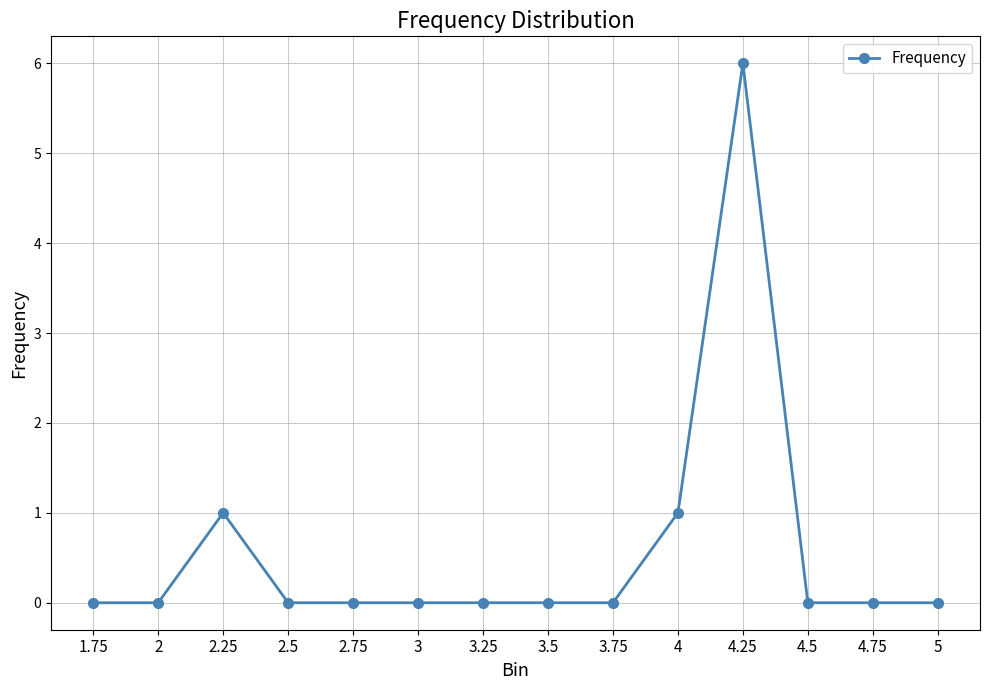

Does the chart have visible grid lines?

Yes